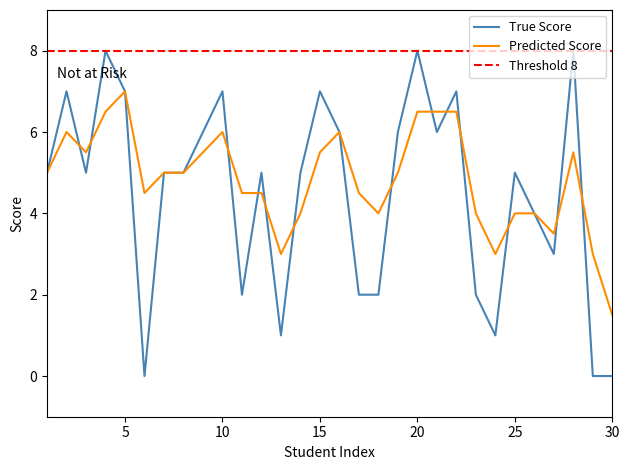

True or false: Predicted Score has a value of 6.5 at 20.

True